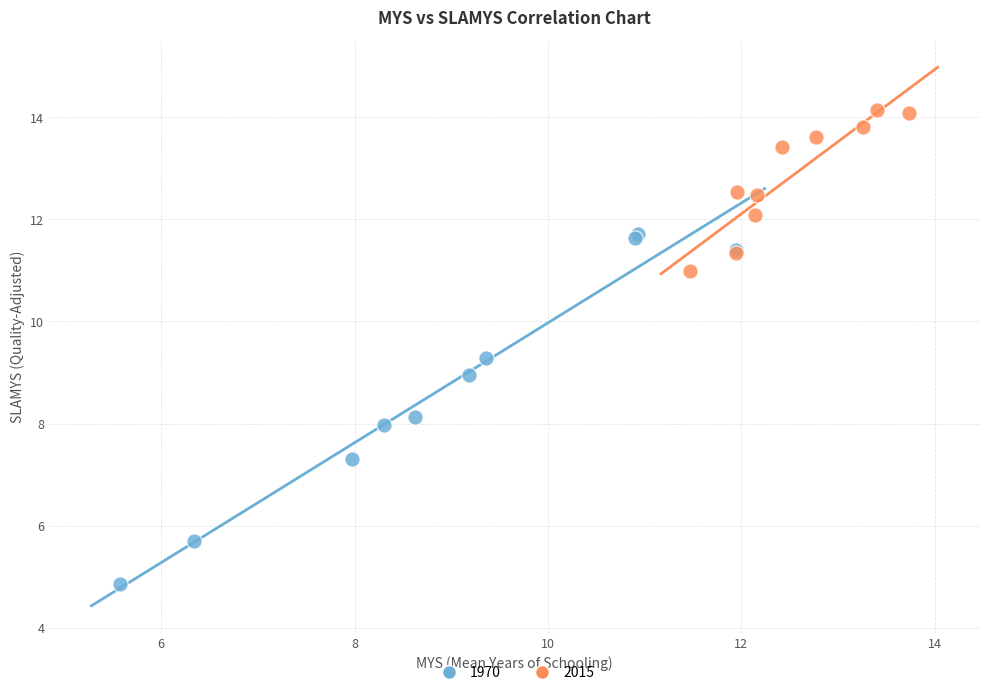

Which series reaches the minimum Y coordinate?

1970